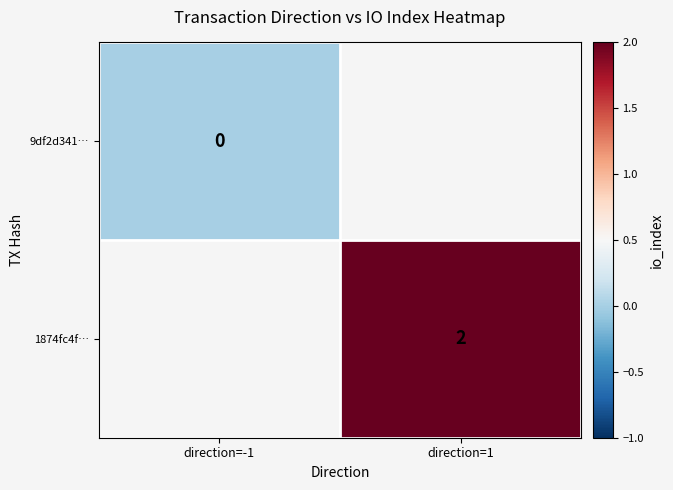

Is it true that 1874fc4f… equals 2 at direction=1?

True